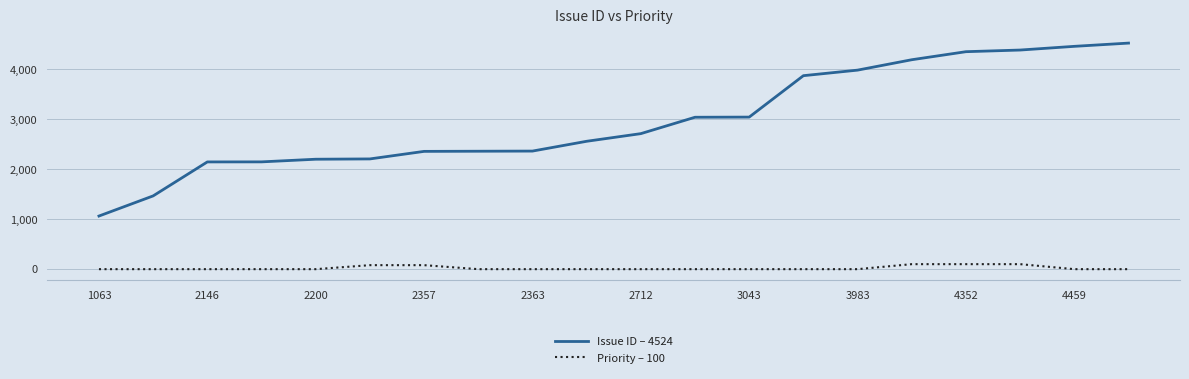

What is the difference between the second highest and minimum values in the Priority – 100 series?

100